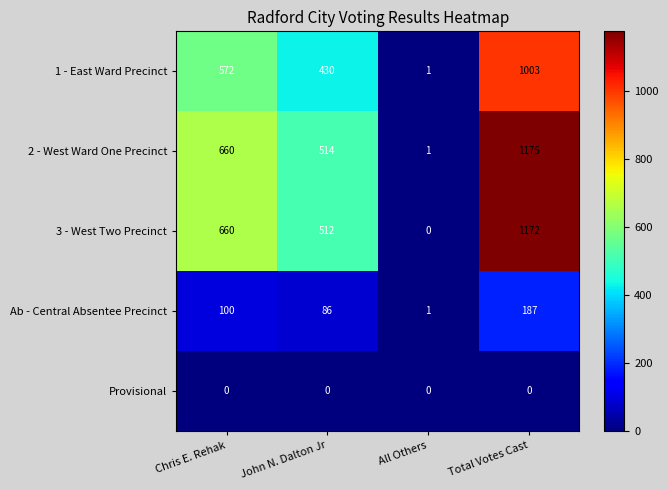

Reading left to right, what are all the values shown in this chart?

1 - East Ward Precinct: Chris E. Rehak=572	John N. Dalton Jr=430	All Others=1	Total Votes Cast=1003
2 - West Ward One Precinct: Chris E. Rehak=660	John N. Dalton Jr=514	All Others=1	Total Votes Cast=1175
3 - West Two Precinct: Chris E. Rehak=660	John N. Dalton Jr=512	All Others=0	Total Votes Cast=1172
Ab - Central Absentee Precinct: Chris E. Rehak=100	John N. Dalton Jr=86	All Others=1	Total Votes Cast=187
Provisional: Chris E. Rehak=0	John N. Dalton Jr=0	All Others=0	Total Votes Cast=0